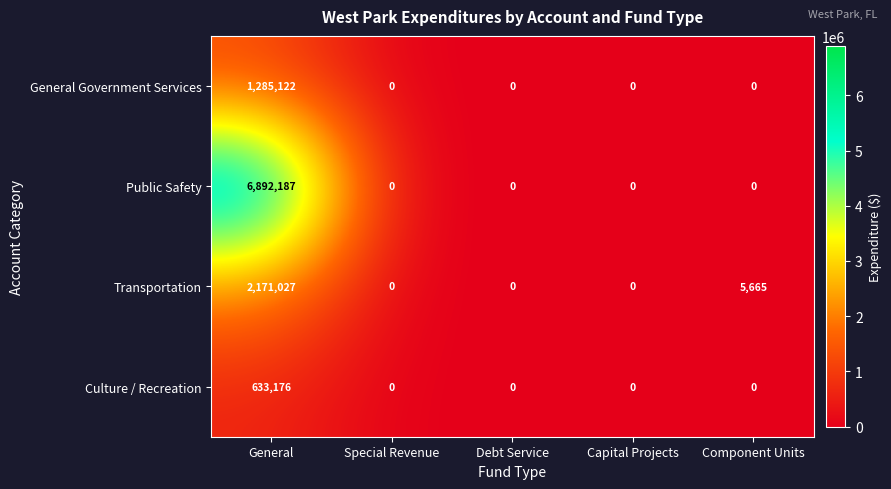

Reading left to right, what are all the values shown in this chart?

General Government Services: General=1285122	Special Revenue=0	Debt Service=0	Capital Projects=0	Component Units=0
Public Safety: General=6892187	Special Revenue=0	Debt Service=0	Capital Projects=0	Component Units=0
Transportation: General=2171027	Special Revenue=0	Debt Service=0	Capital Projects=0	Component Units=5665
Culture / Recreation: General=633176	Special Revenue=0	Debt Service=0	Capital Projects=0	Component Units=0